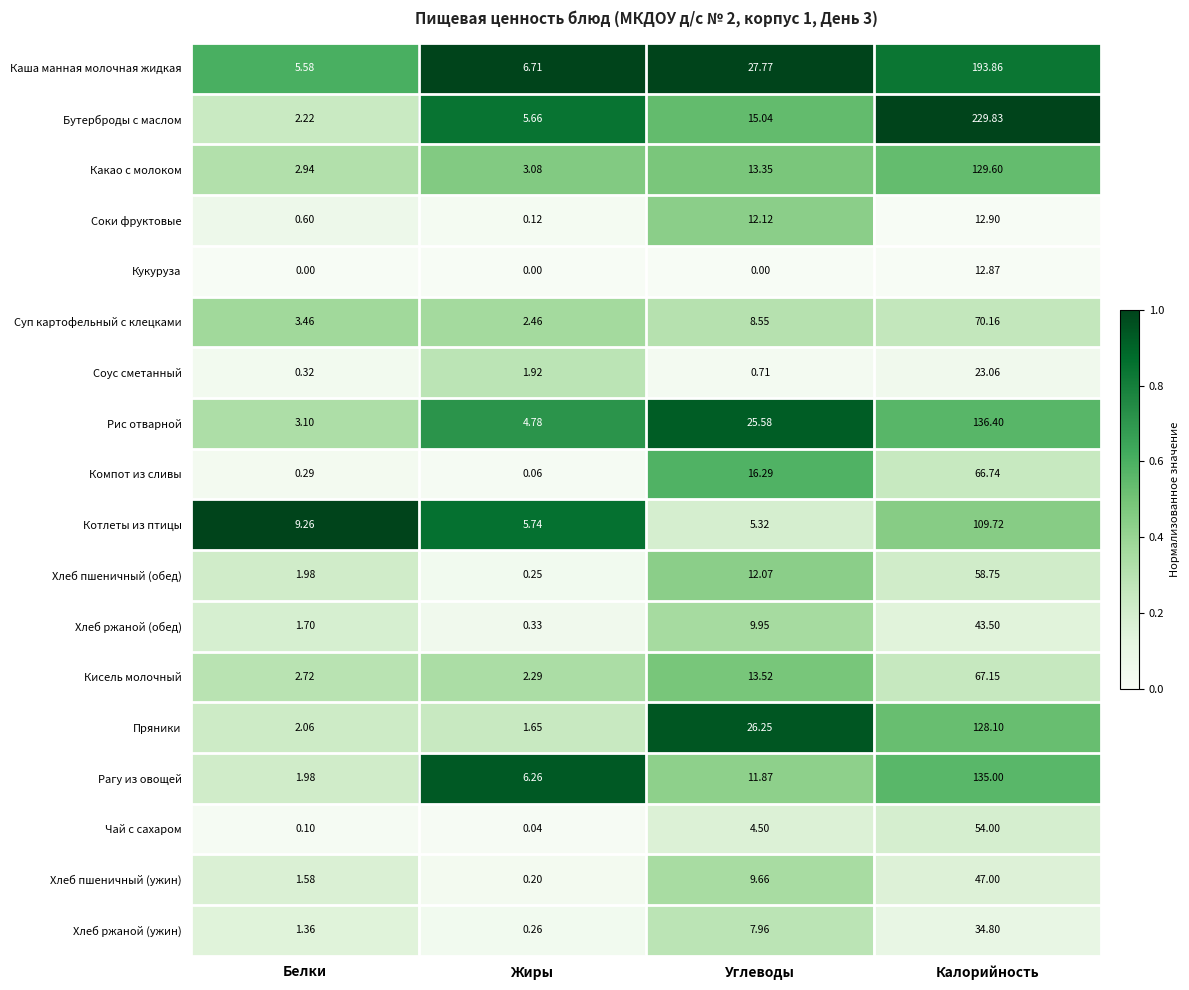

Which series has the largest range (max minus min)?

Бутерброды с маслом